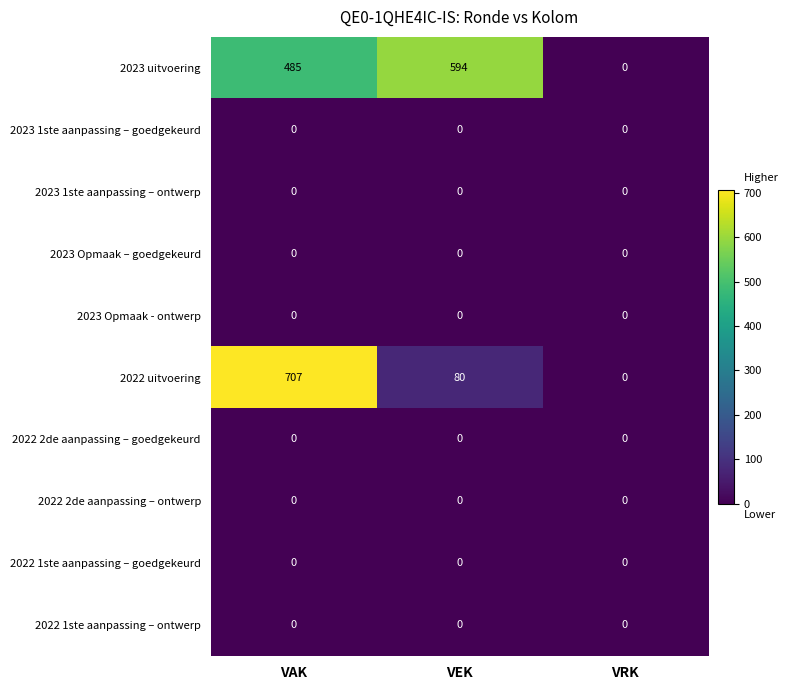

What is the difference between the highest and lowest values at VEK?

594